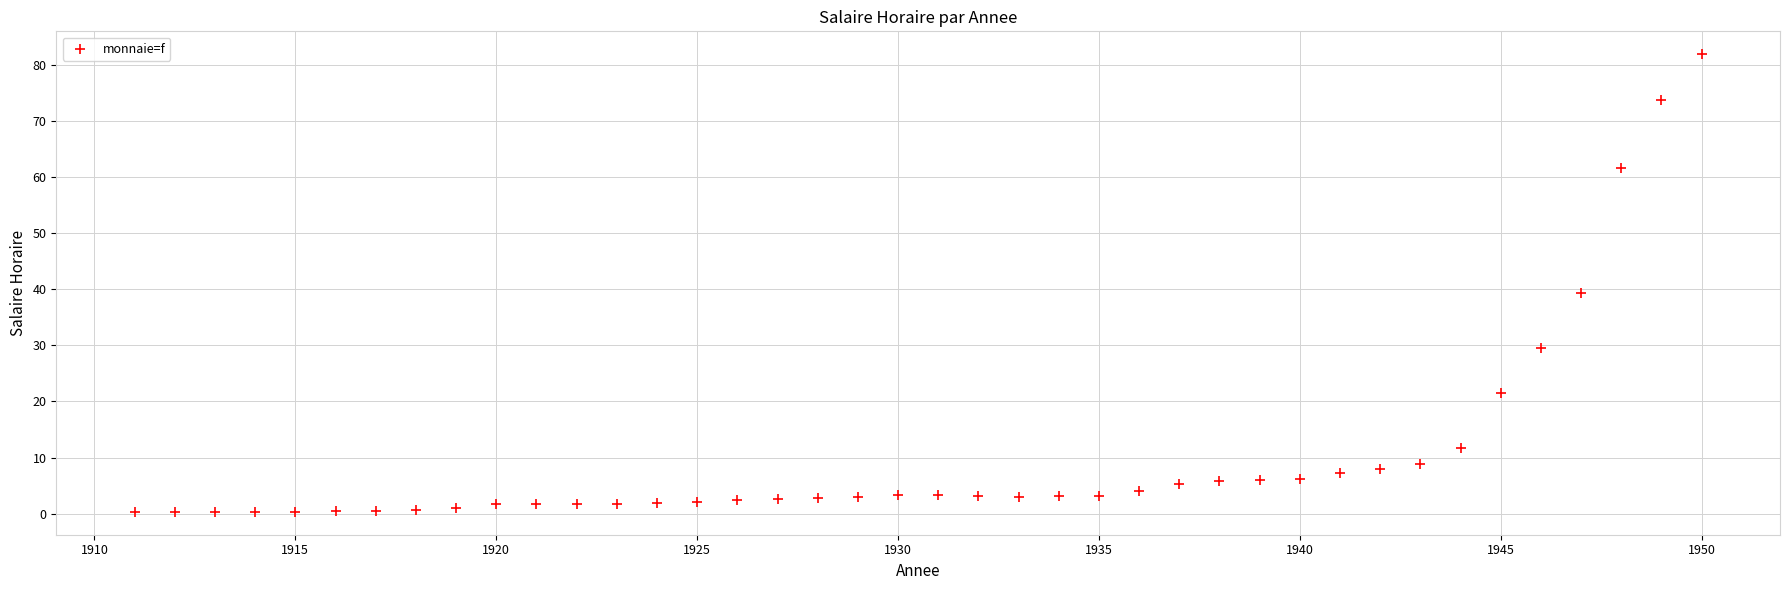

What is the range of X values (max minus min)?

39.0